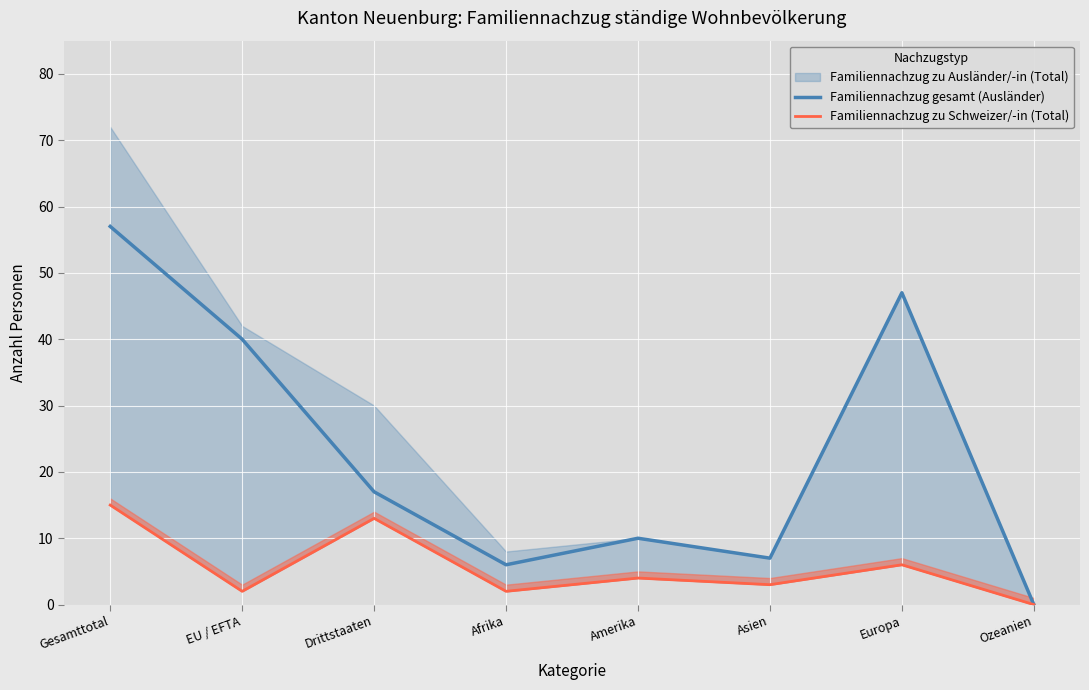

List the labels in order of Familiennachzug gesamt (Ausländer) value, largest first.

Gesamttotal, Europa, EU / EFTA, Drittstaaten, Amerika, Asien, Afrika, Ozeanien